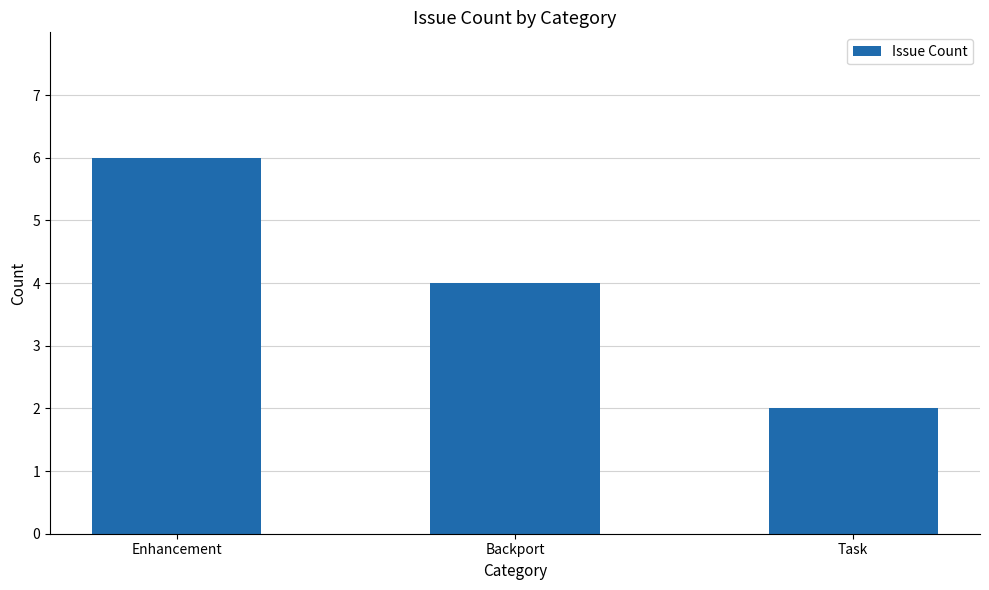

Rank the categories by value from highest to lowest.

Enhancement, Backport, Task